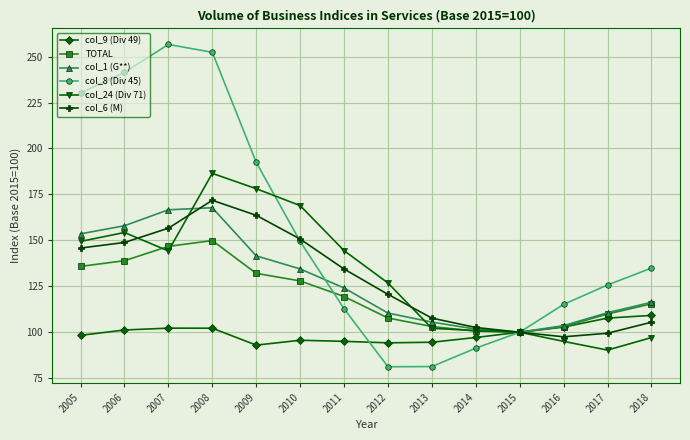

The col_9 (Div 49) series shows 66.4 at 2007. True or false?

False